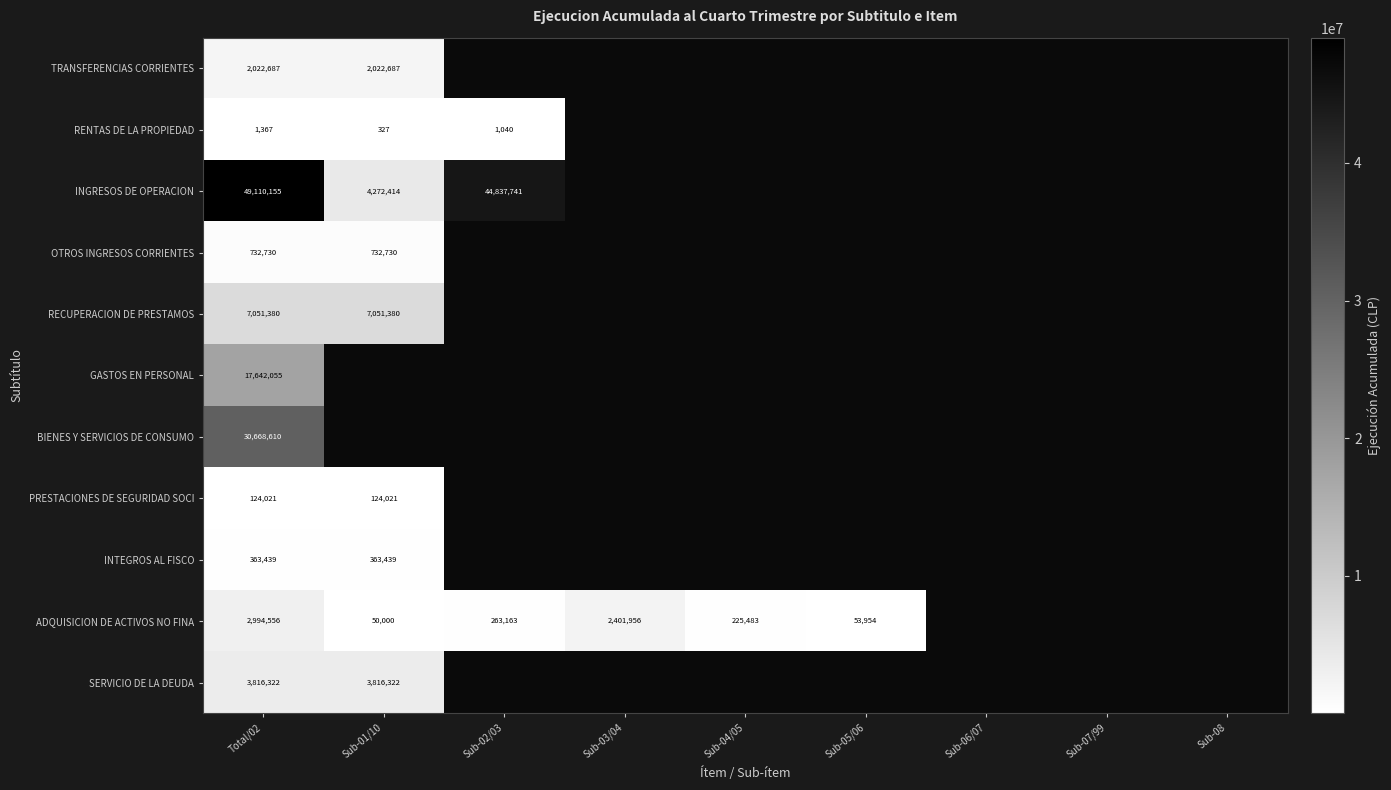

The value of RENTAS DE LA PROPIEDAD at Total/02 is 1367. True or false?

True